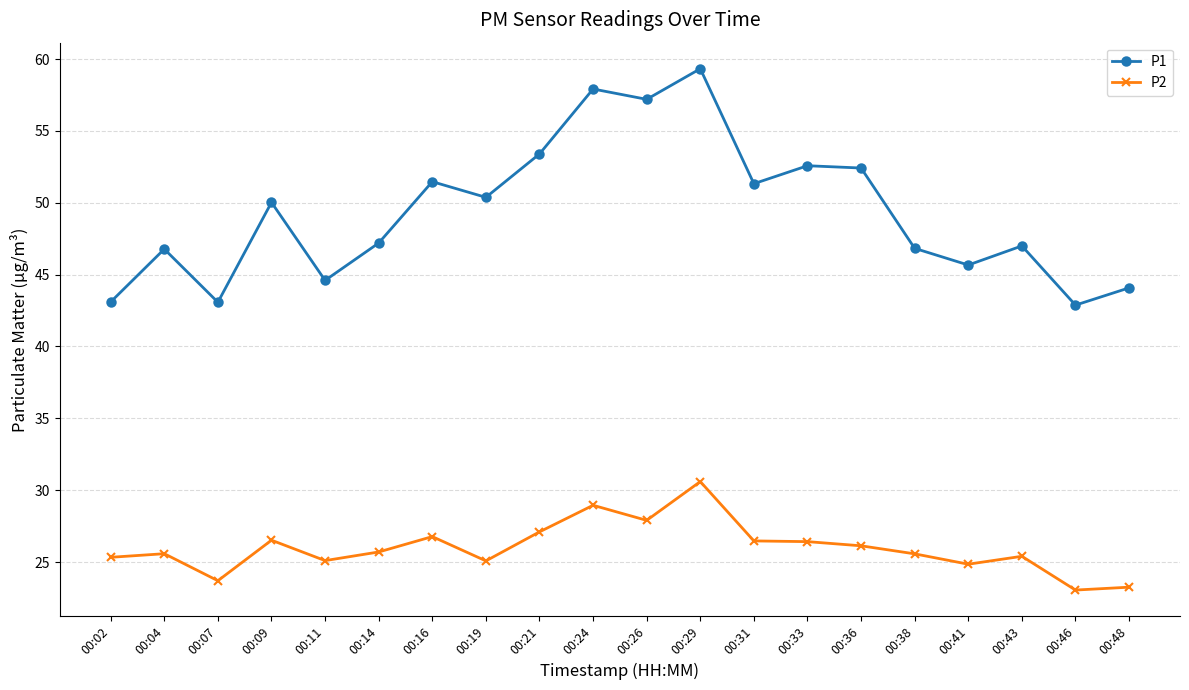

How many series are shown in this chart?

2